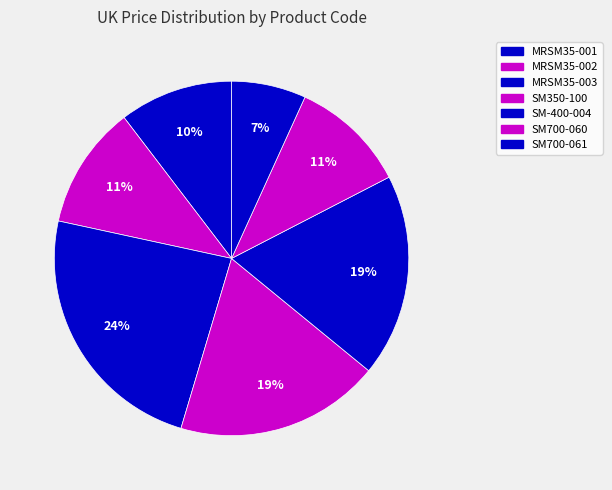

To the nearest percent, what is the difference between the SM-400-004 and MRSM35-003 slice percentages?

5%